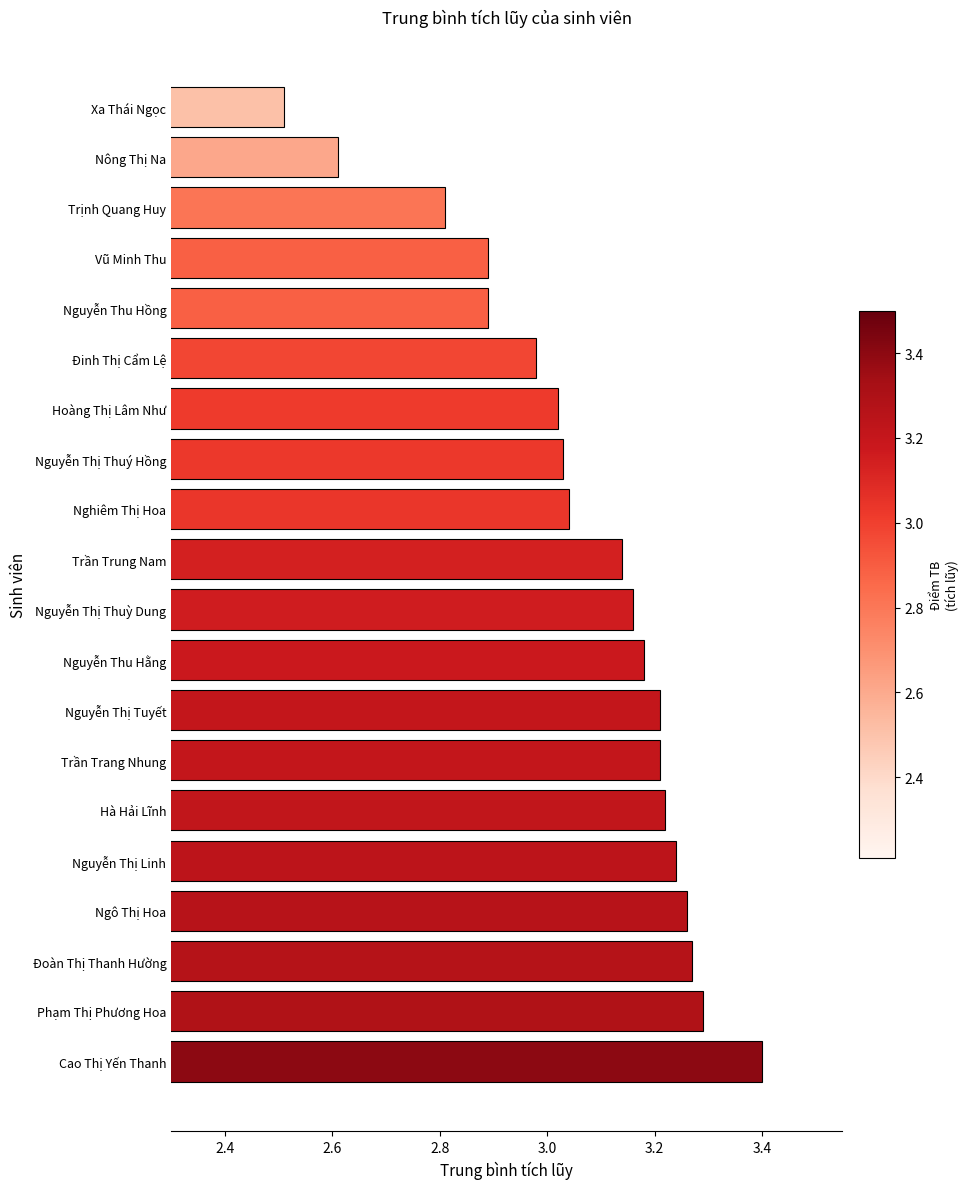

Is it true that the value at Vũ Minh Thu is 5.0?

False